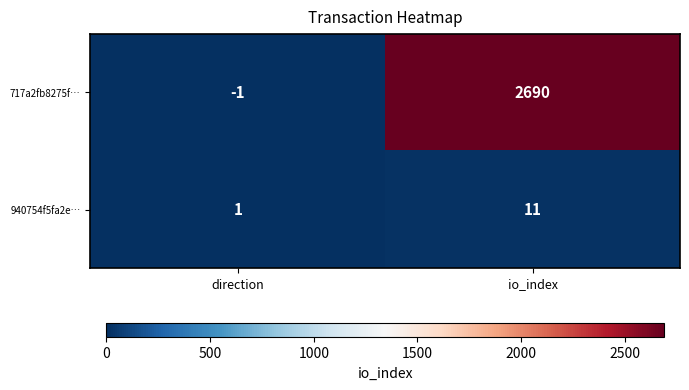

Rank the series at io_index from highest to lowest value.

717a2fb8275f…, 940754f5fa2e…